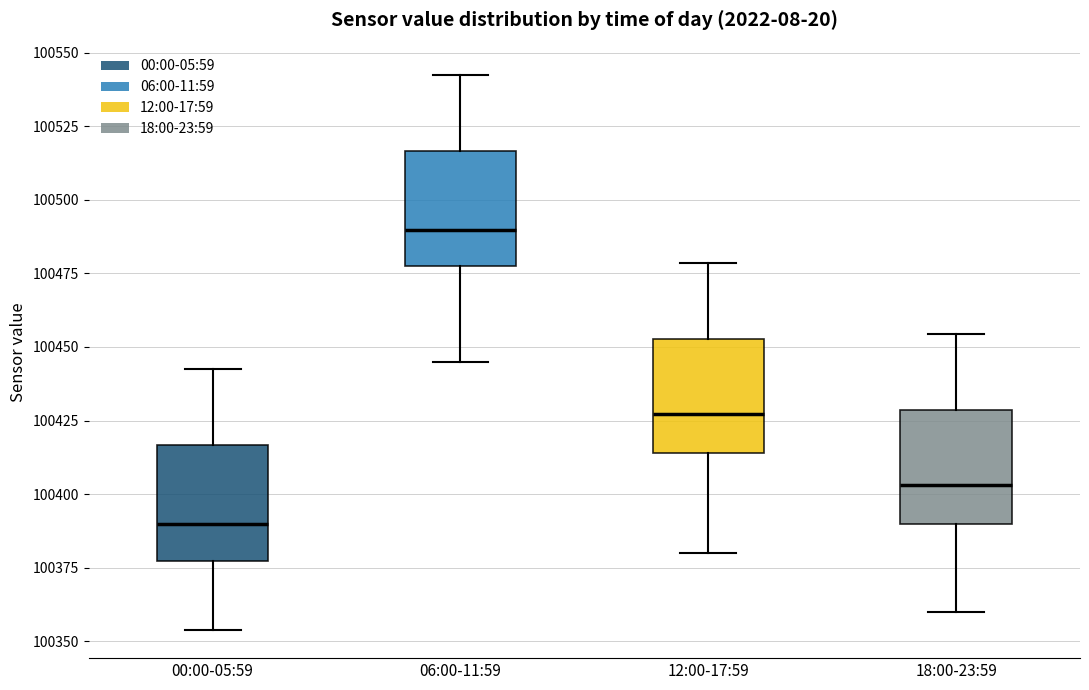

Which box has the highest median line?

06:00-11:59